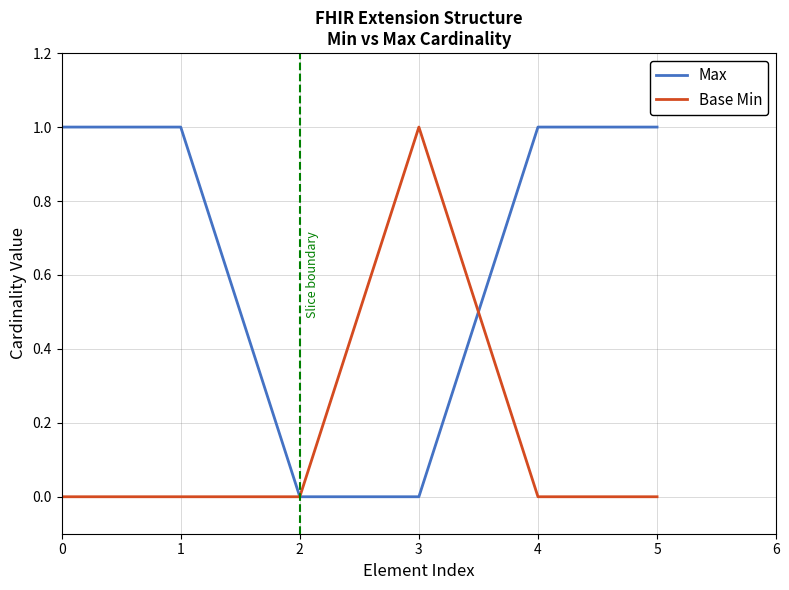

Which series has the largest total across all categories?

Max